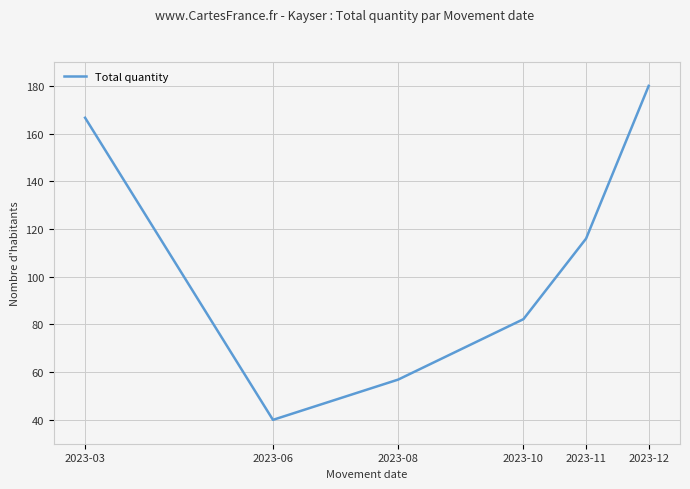

What is the maximum value shown in the chart?

180.0